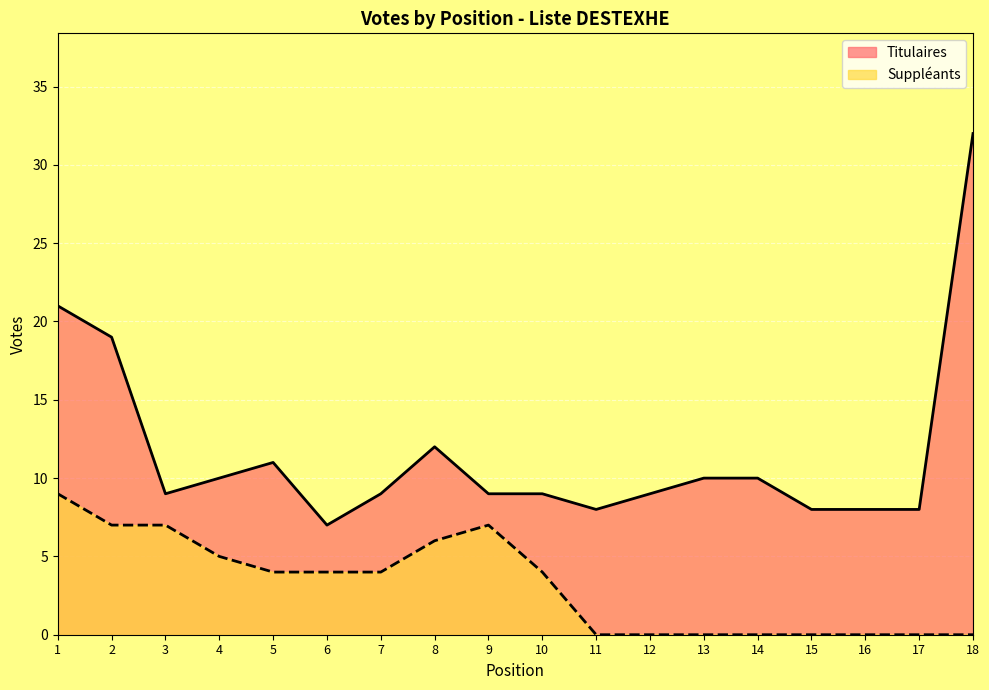

True or false: Suppléants has more than 2 interior local peaks.

False